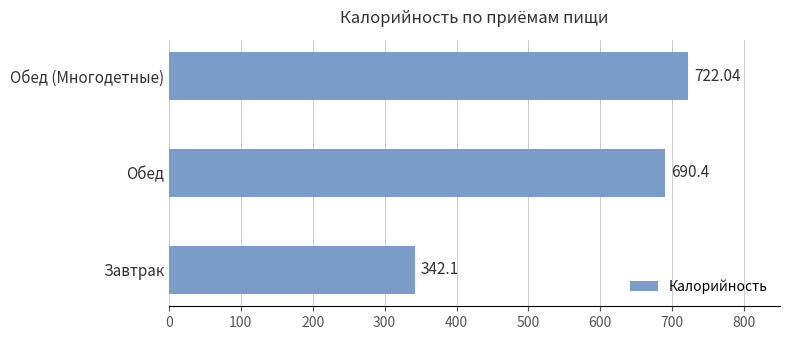

What is the sum of the values at Обед (Многодетные) and Обед?

1412.4